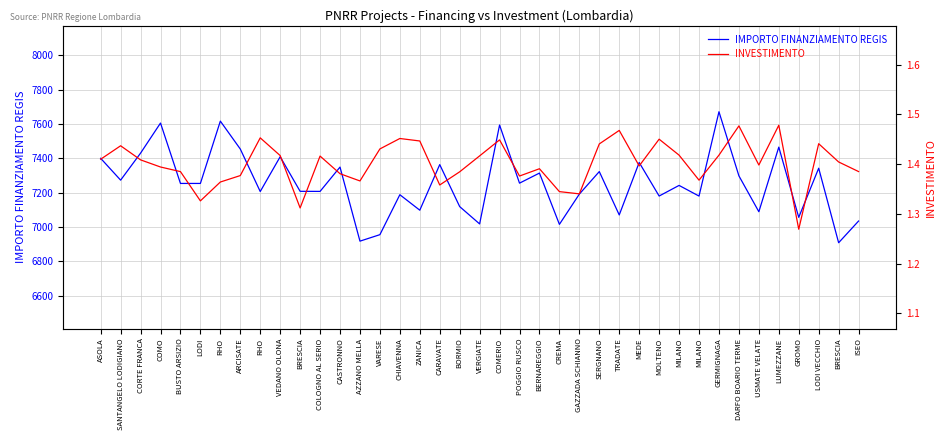

True or false: IMPORTO FINANZIAMENTO REGIS and INVESTIMENTO cross at least once.

False